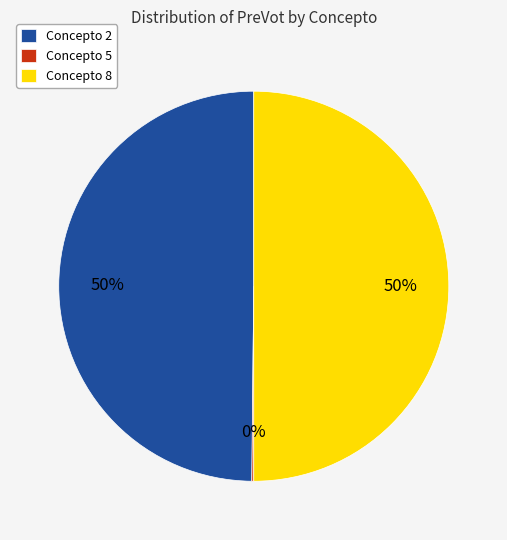

Is the sum of Concepto 2 and Concepto 8 greater than half?

Yes